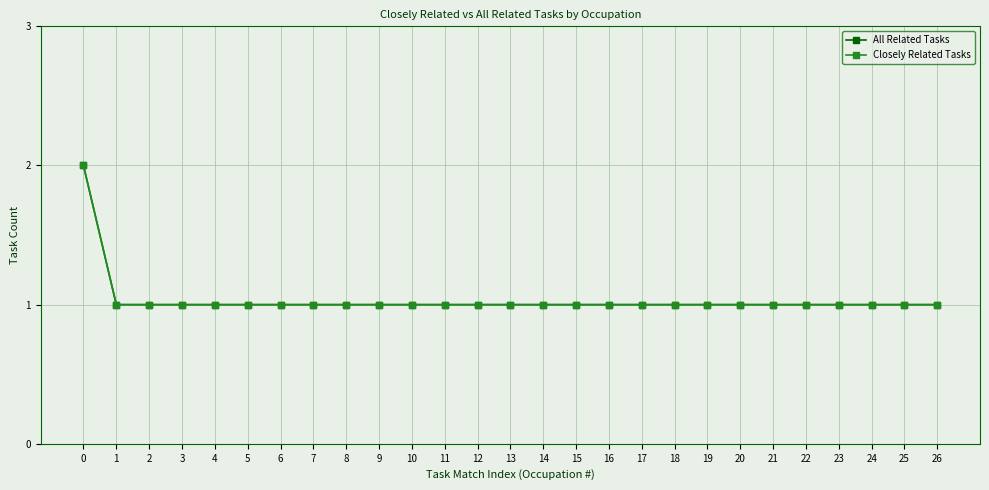

Does the chart have visible grid lines?

Yes